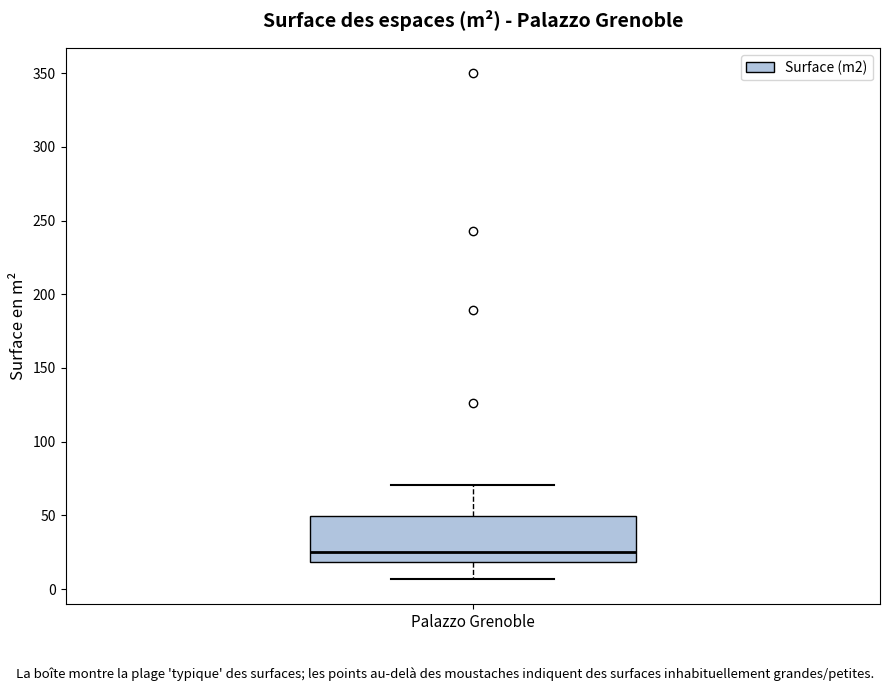

Read this box plot against the y-axis: the position of the median line, the range covered by the box, and the ends of both whiskers. The values are not printed on the chart, so give them approximately, as read against the axis.

median 25, box 20 to 50, whiskers 5 to 70